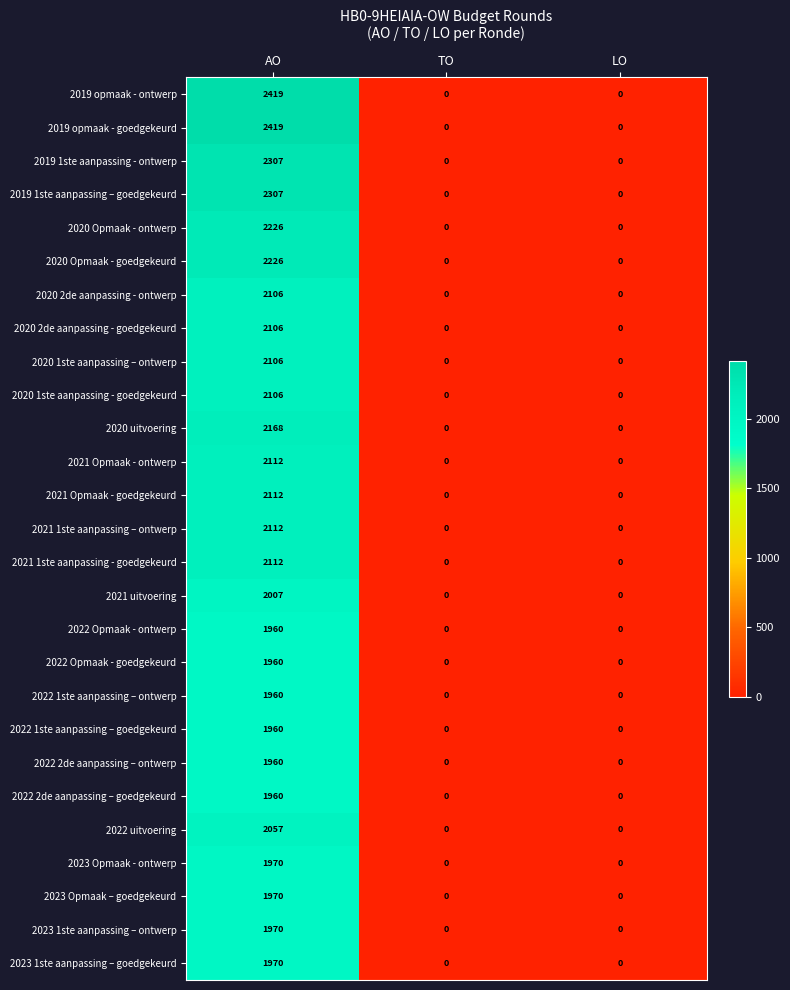

Is it true that 2022 2de aanpassing – goedgekeurd equals 1221 at AO?

False